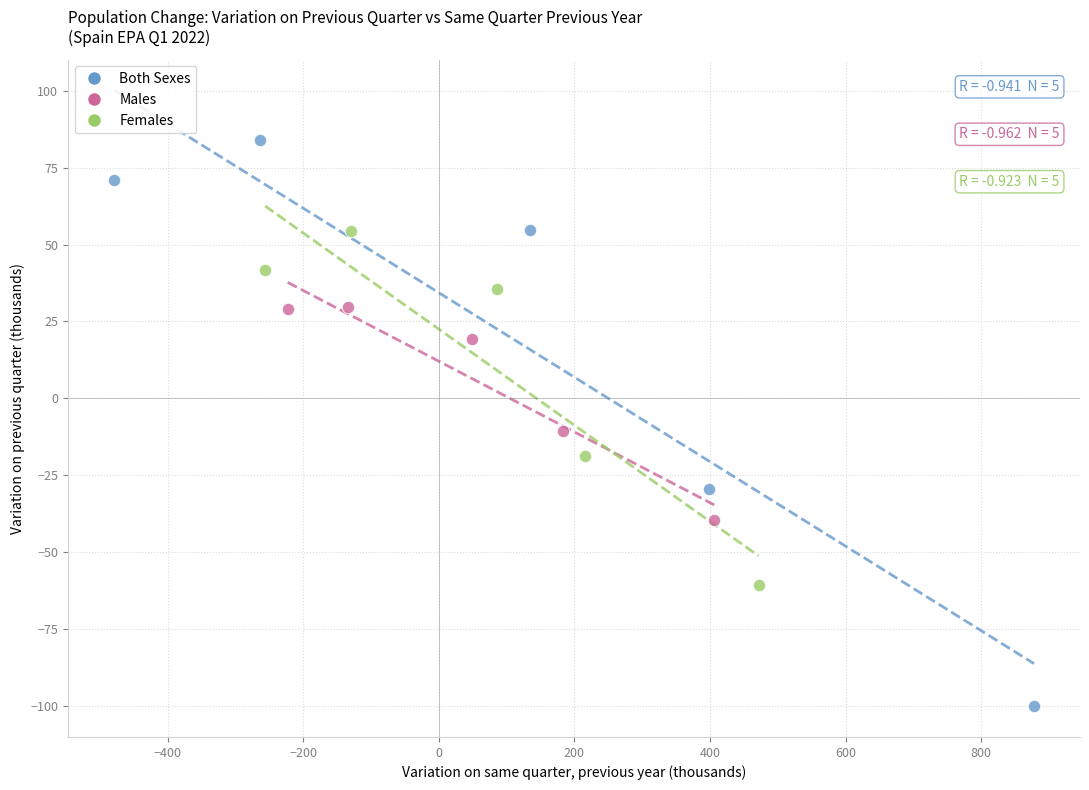

Which series contains the highest Y value?

Both Sexes